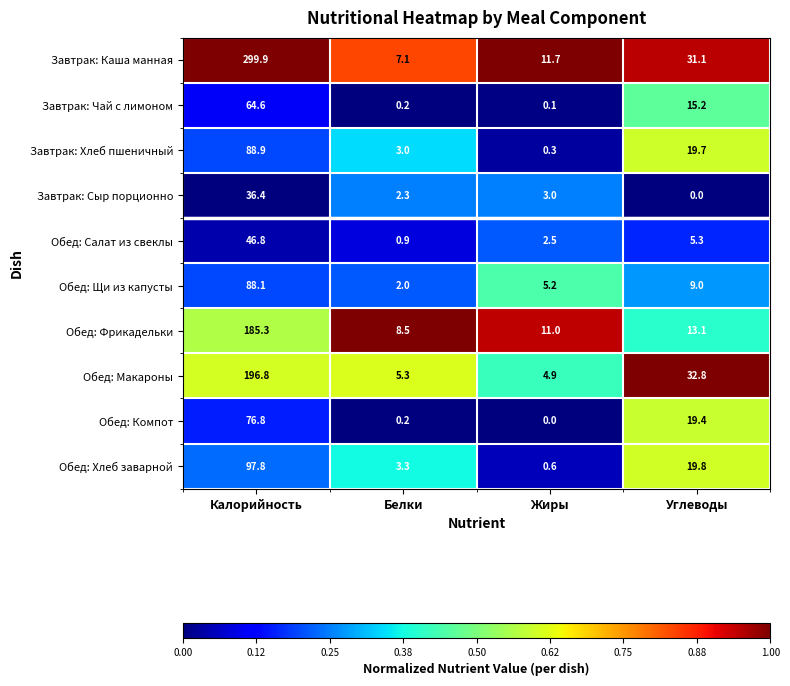

Between Калорийность and Углеводы, which series saw the biggest shift?

Завтрак: Каша манная